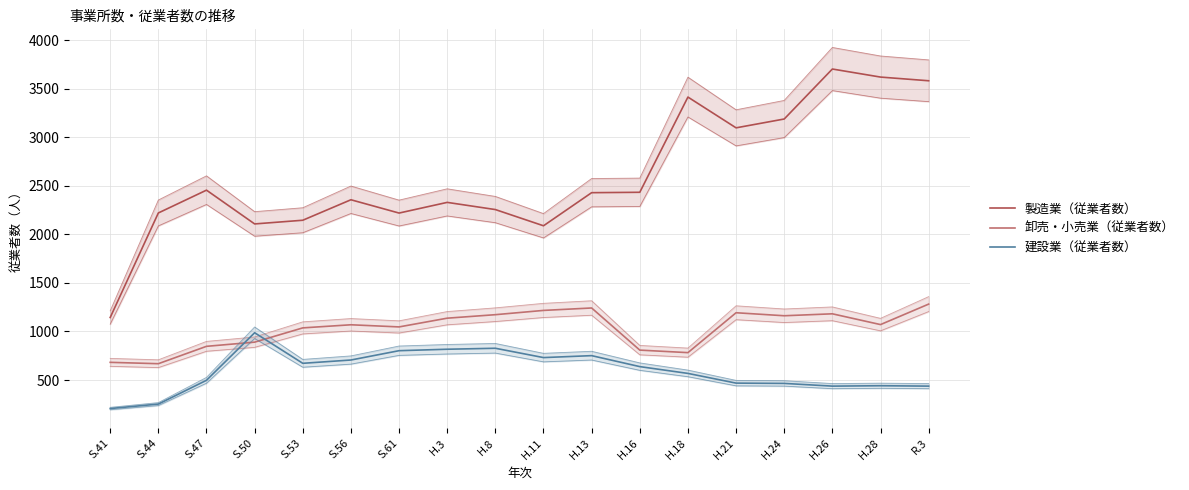

What is the total value across all series at H.24?

4816